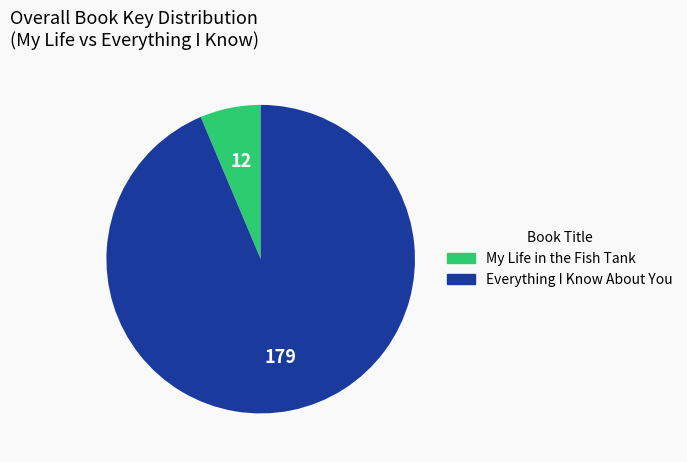

Count the number of slices in the pie.

2